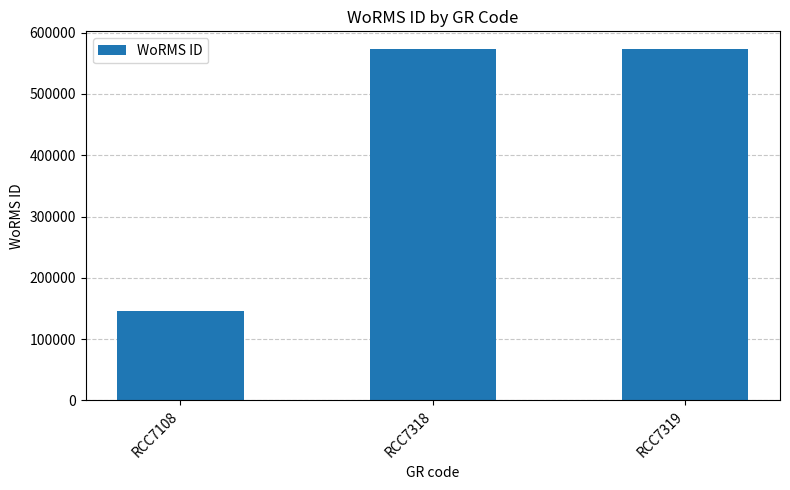

What is the value of the 2nd bar from the left?

573354